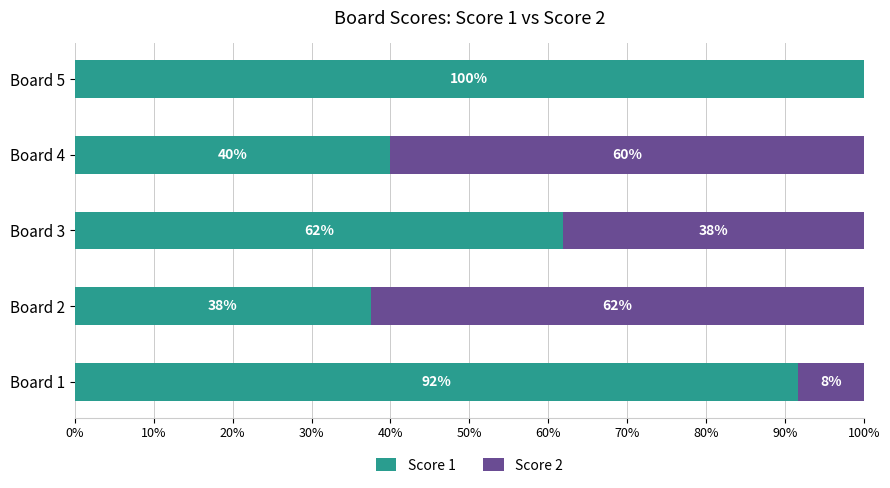

At which label does Score 1 reach its peak?

Board 5